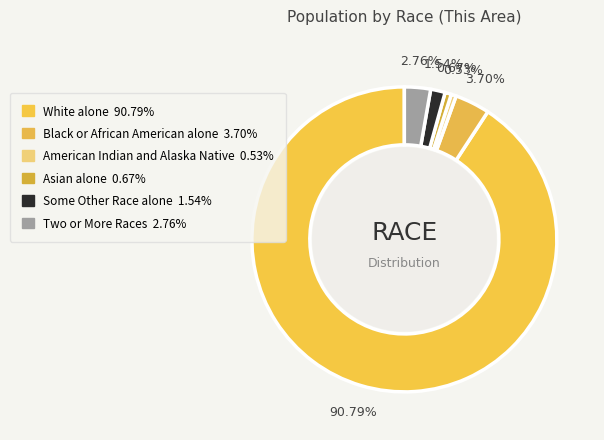

To the nearest percent, what is the average slice percentage?

17%